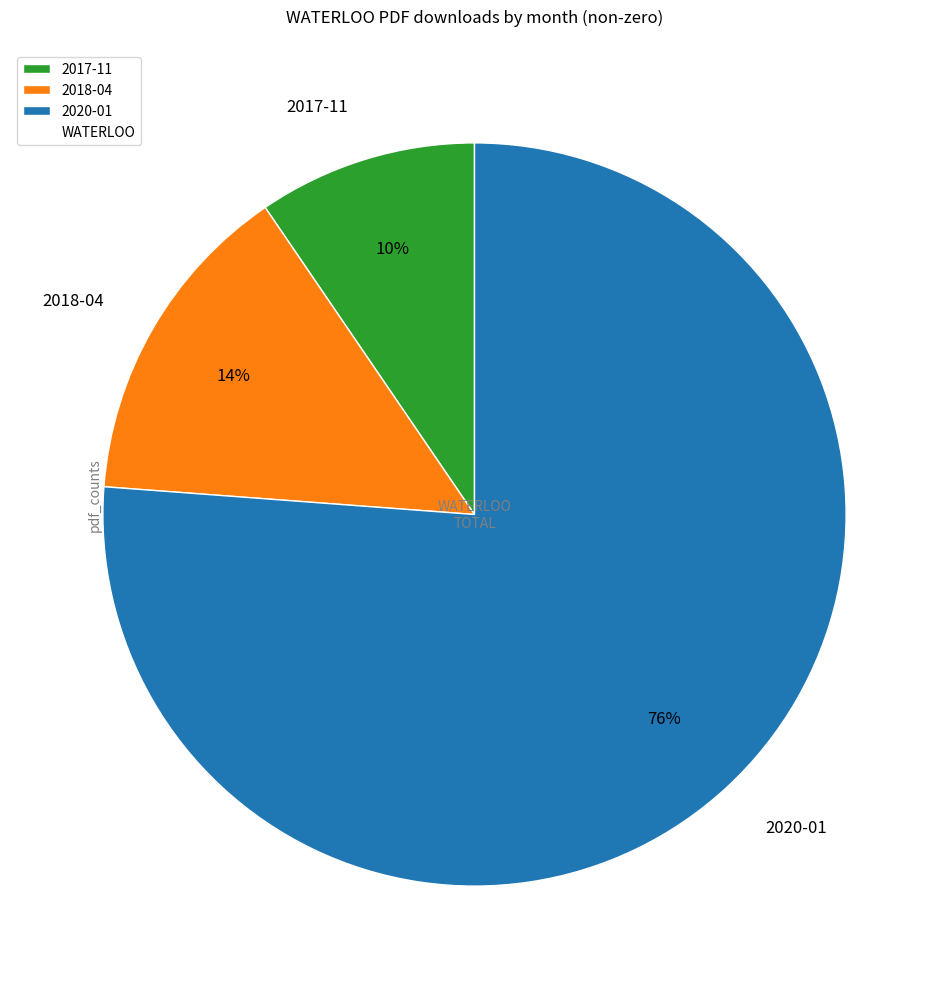

The 2018-04 slice represents 14% of the pie. True or false?

True